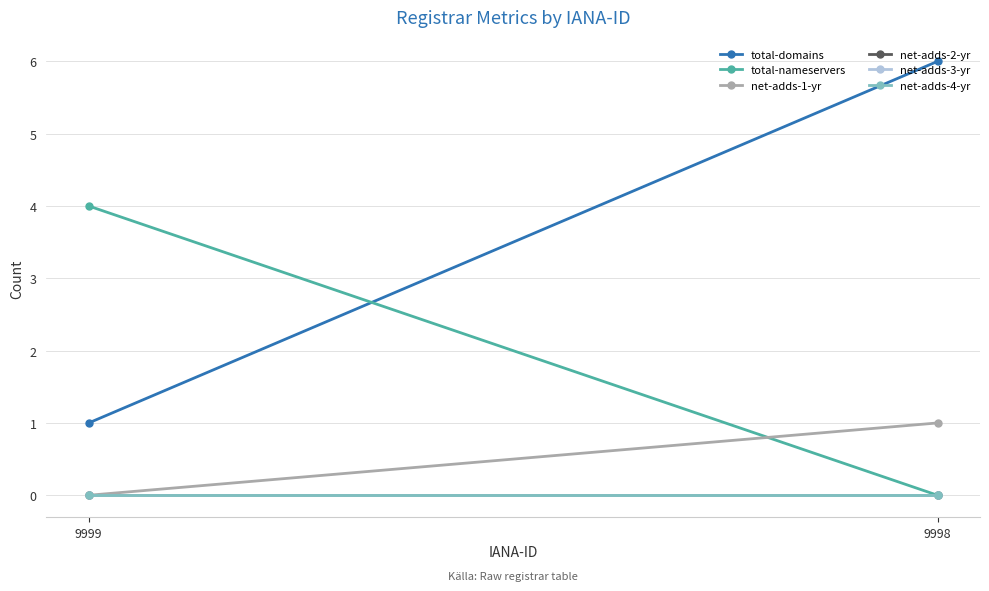

What is the difference between the total-domains values at 9999 and 9998?

5